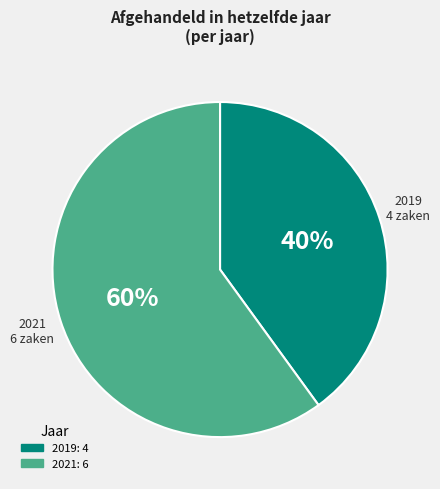

To the nearest percent, what is the difference between the largest and smallest slice percentages?

20%